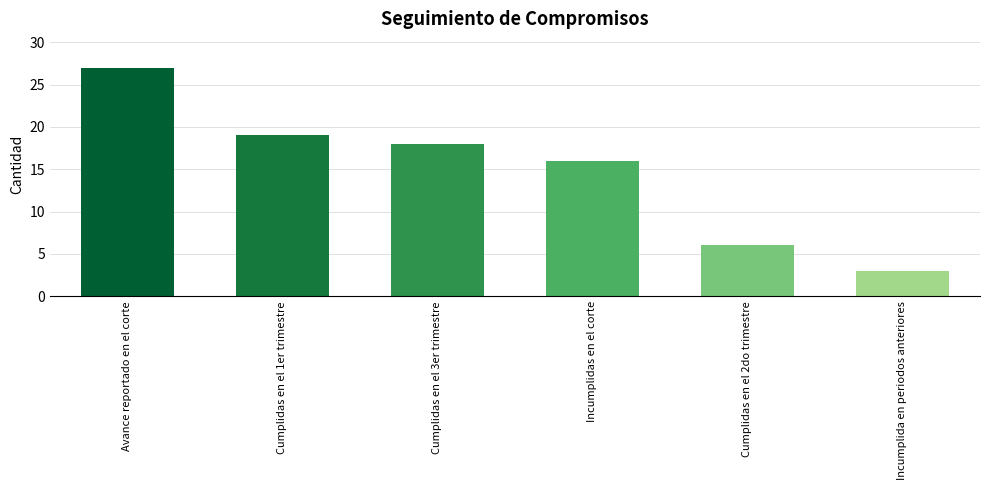

Does the chart contain stacked bars?

No